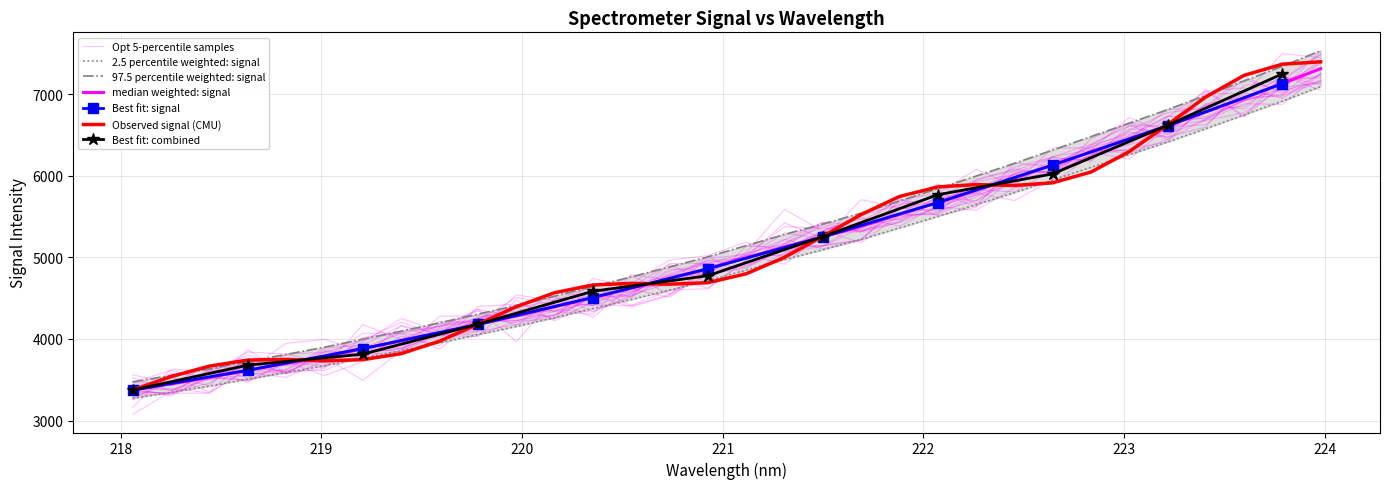

Which label corresponds to the smallest value in the chart?

218.0596